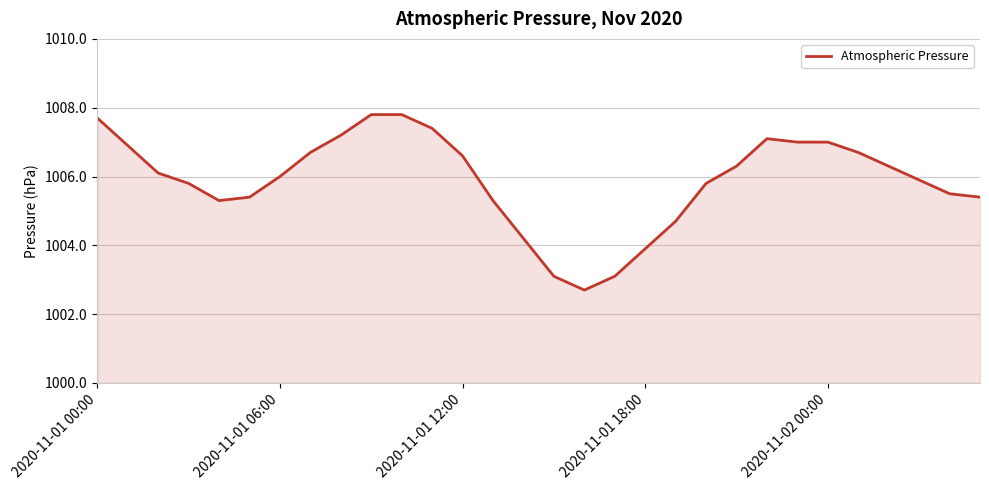

What is the greatest value displayed?

1007.8